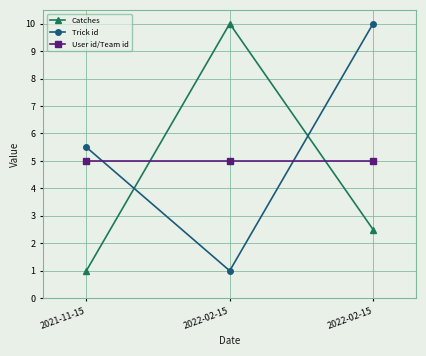

Reading left to right, transcribe all the data shown in this chart.

Catches: 1.0	10.0	2.5
Trick id: 5.5	1.0	10.0
User id/Team id: 5.0	5.0	5.0